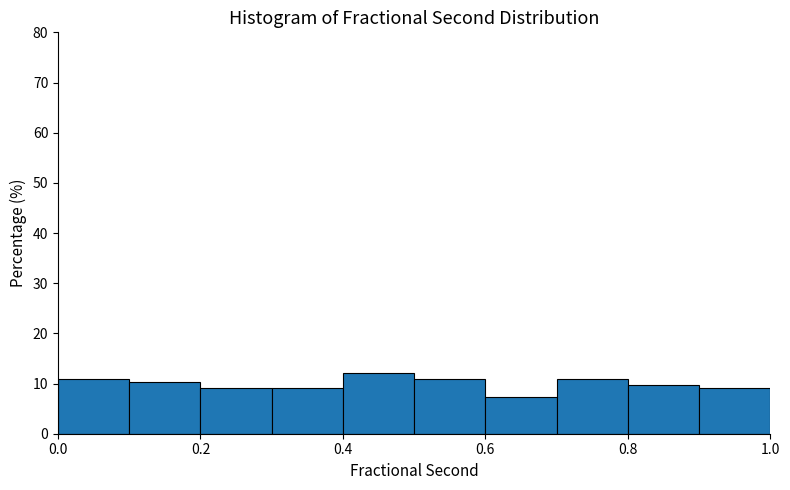

Which range on the x-axis has the tallest bar?

0.4 to 0.5